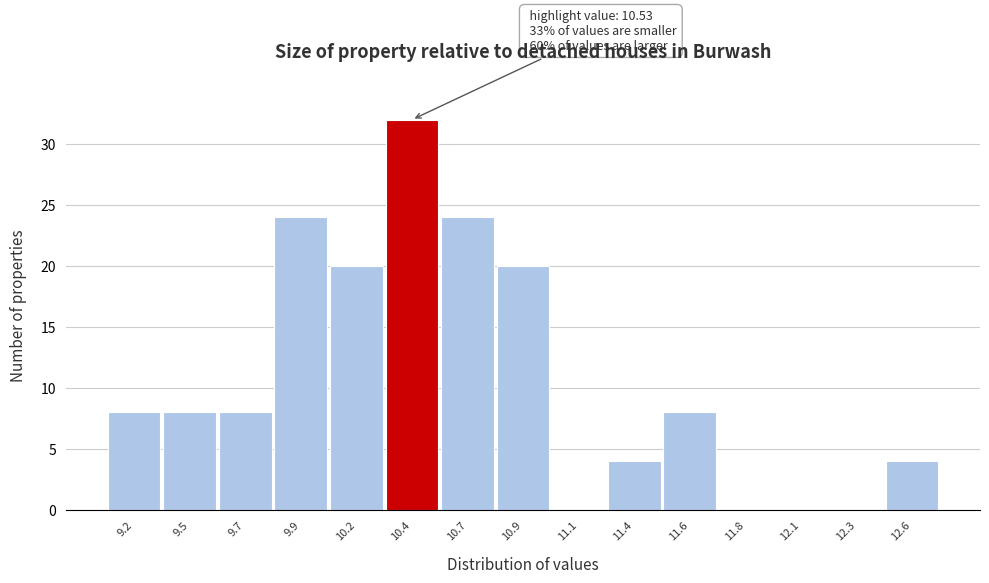

Reading right to left, transcribe all the data shown in this chart.

12.6=4	12.3=0	12.1=0	11.8=0	11.6=8	11.4=4	11.1=0	10.9=20	10.7=24	10.4=32	10.2=20	9.9=24	9.7=8	9.5=8	9.2=8